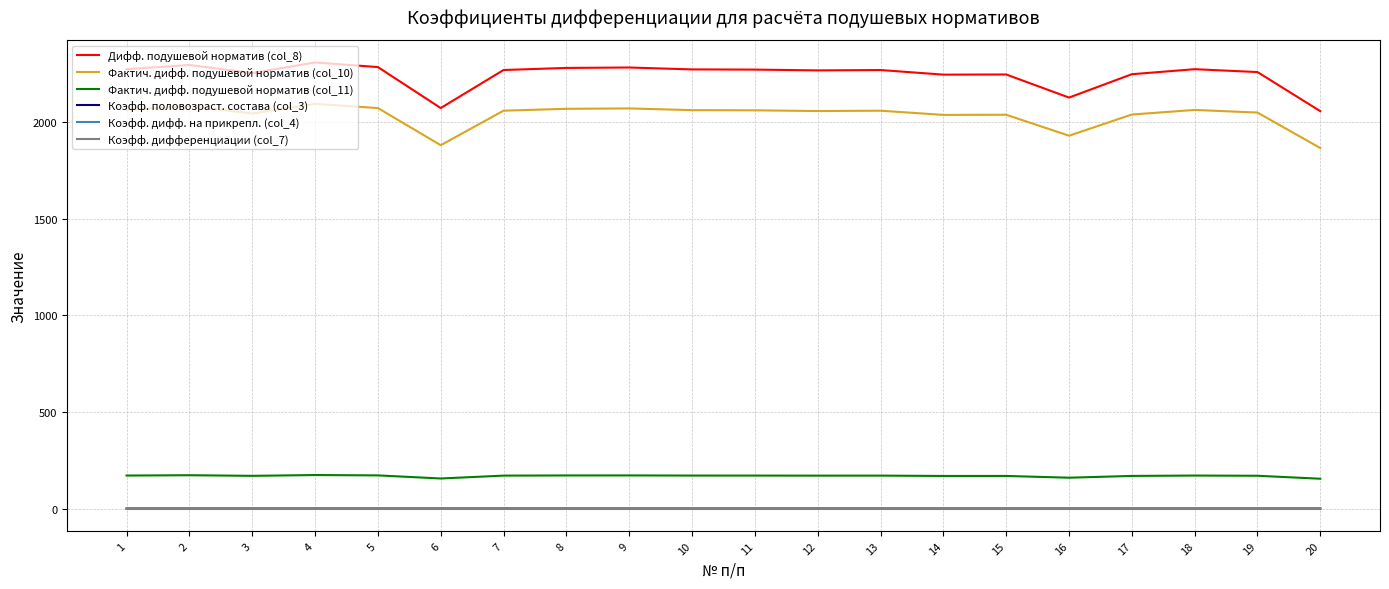

What is the lowest value of the Фактич. дифф. подушевой норматив (col_10) series?

1864.2